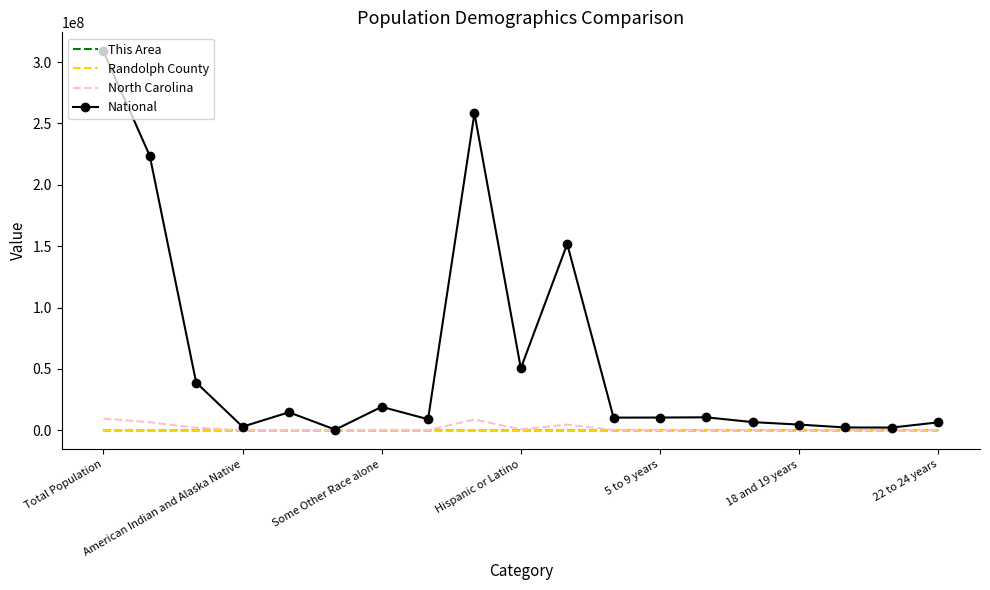

What is the average value of the Randolph County series?

27301